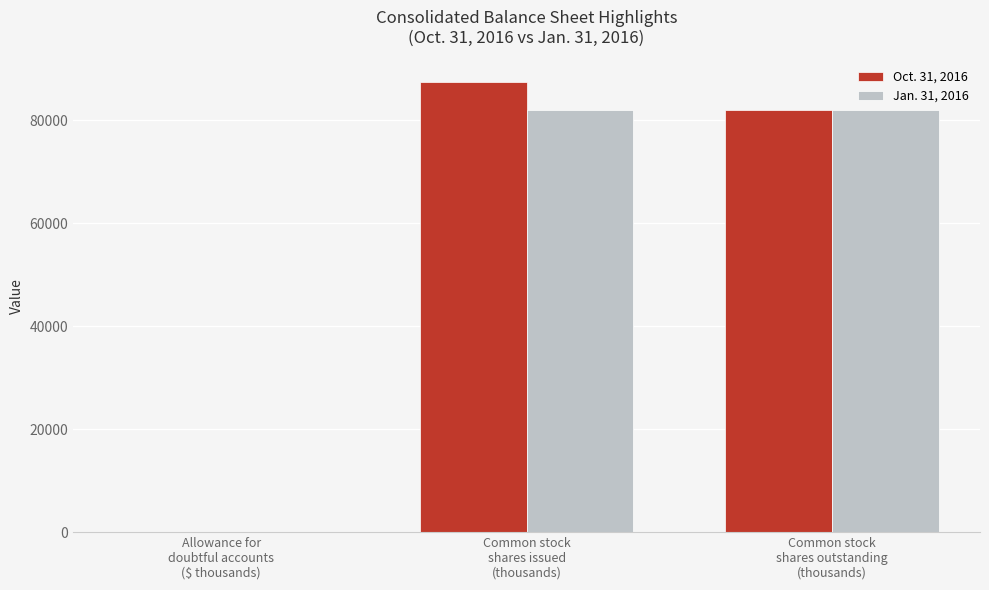

Which series has the largest total across all categories?

Oct. 31, 2016